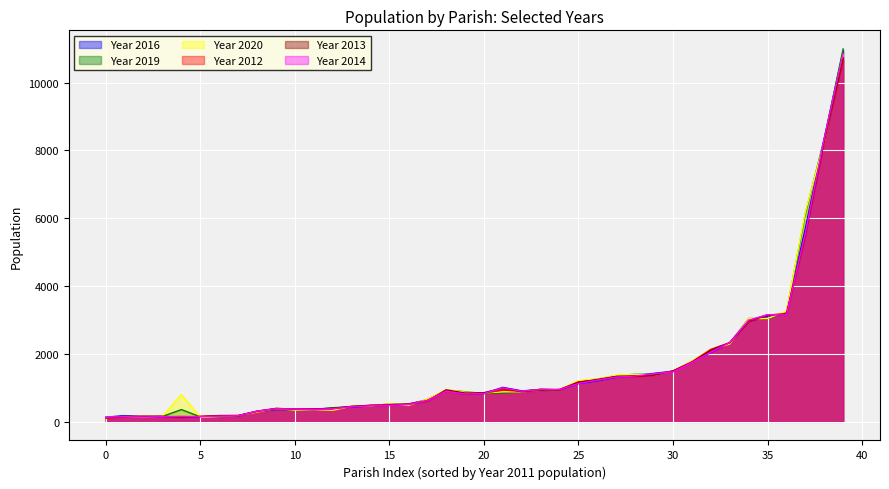

The value of Year 2016 at 30 is 1493. True or false?

True